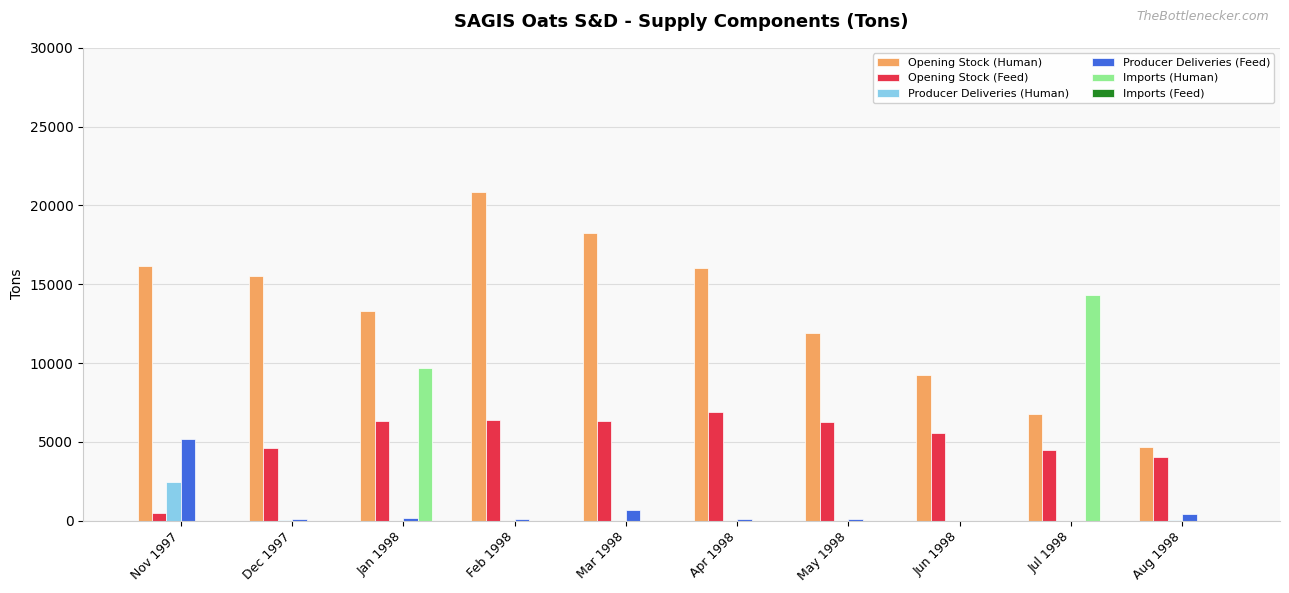

True or false: Producer Deliveries (Human) has a value of 2476.0 at Nov 1997.

True